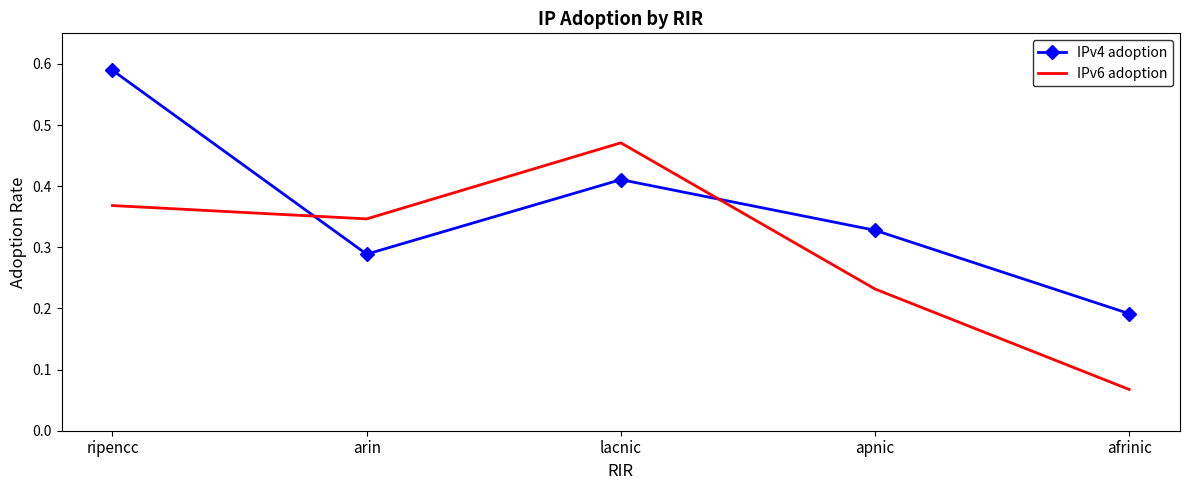

Where is IPv6 adoption nearest to the value 0?

afrinic